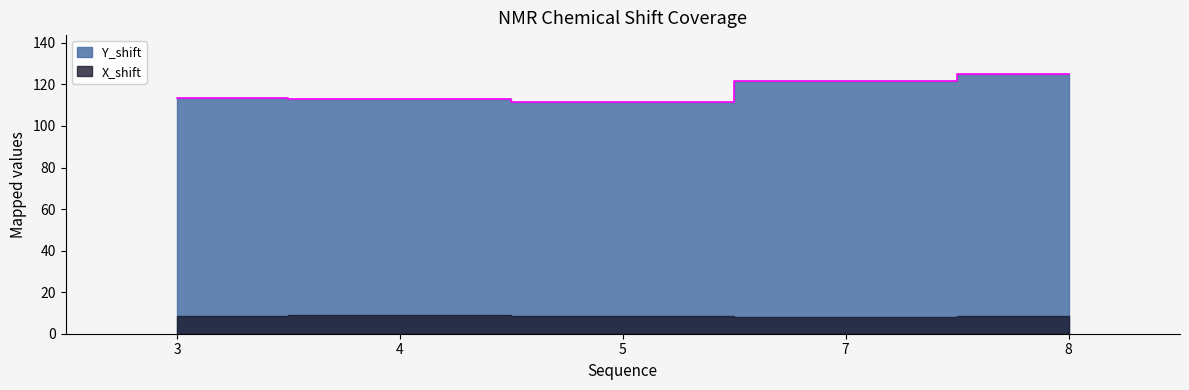

Reading left to right, transcribe all the data shown in this chart.

3=113.7	4=112.8	5=111.6	7=121.6	8=125.0